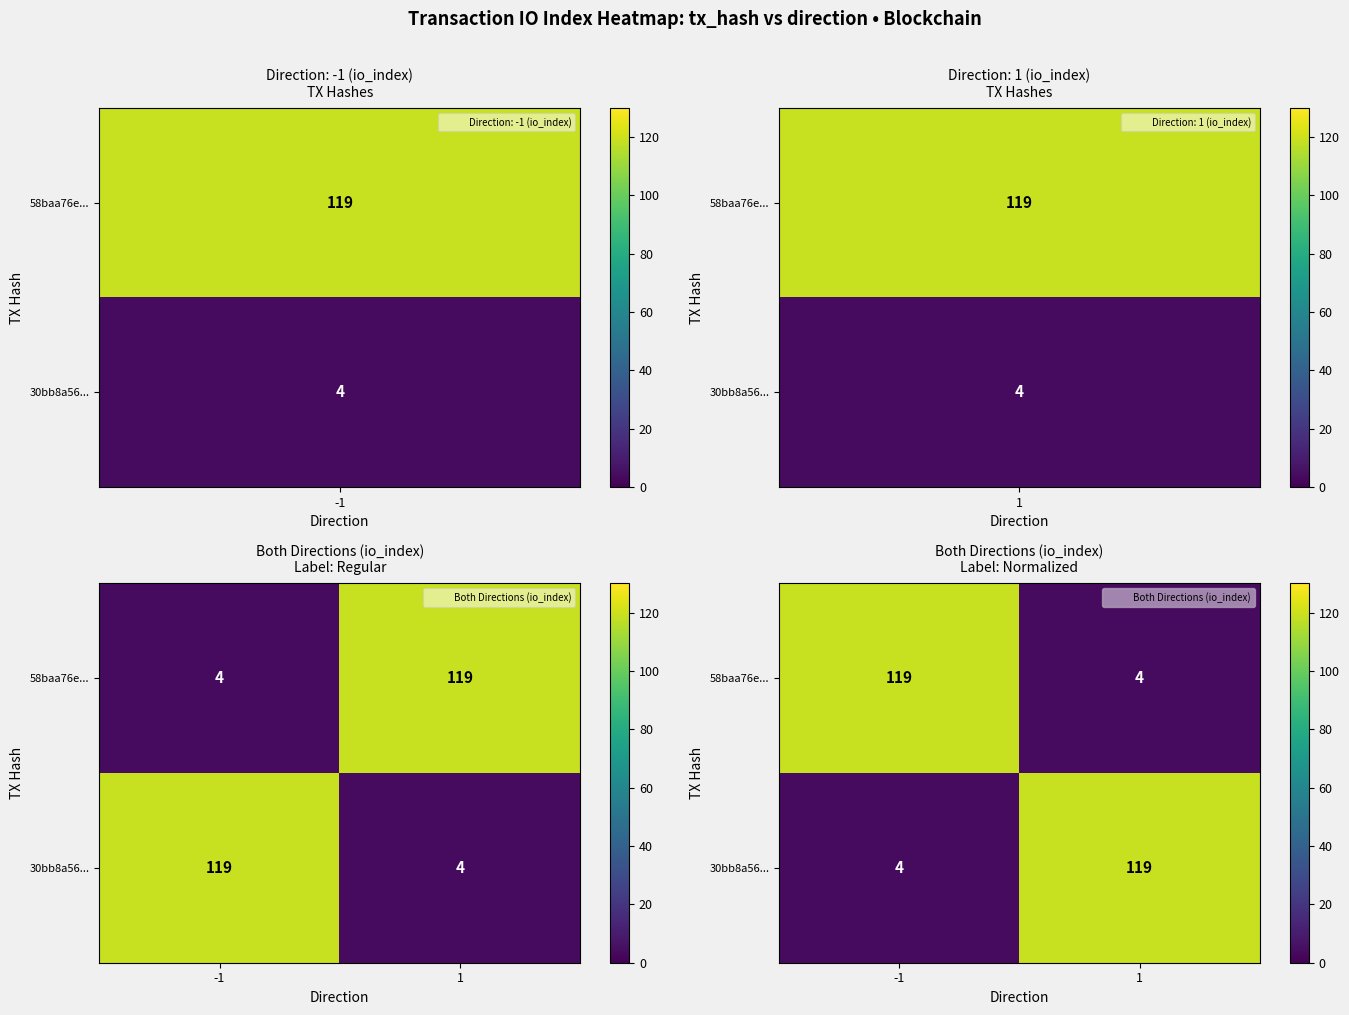

What is the spread (max minus min) of values at -1?

115